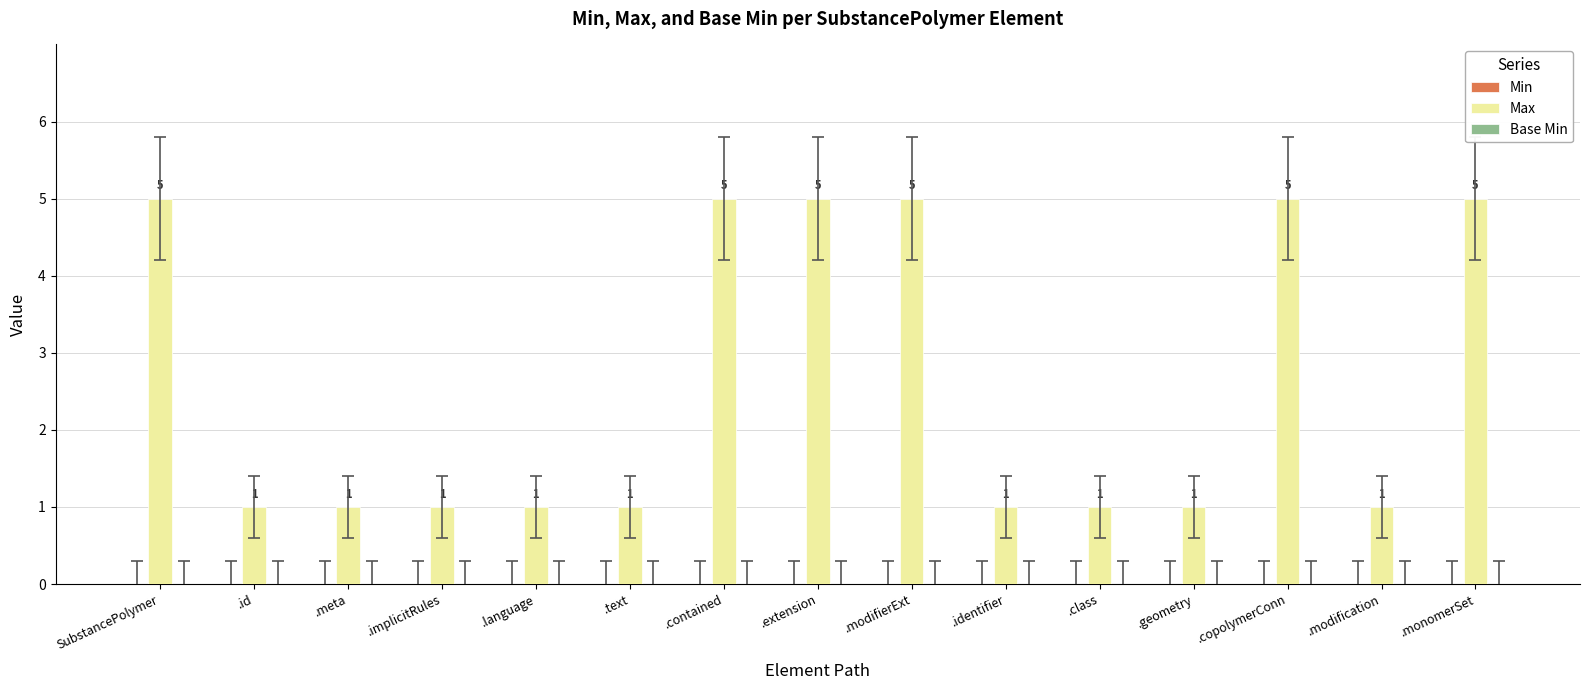

What is the greatest value displayed?

5